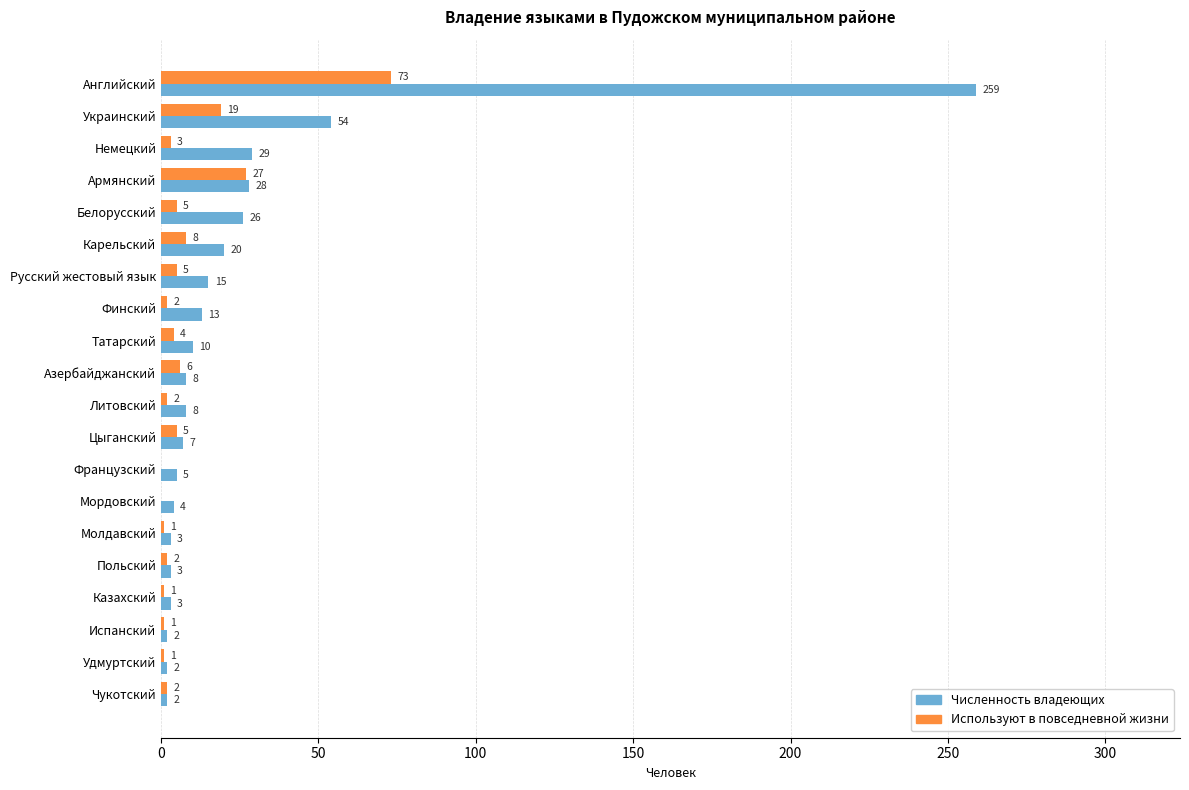

Which series has the largest range (max minus min)?

Численность владеющих